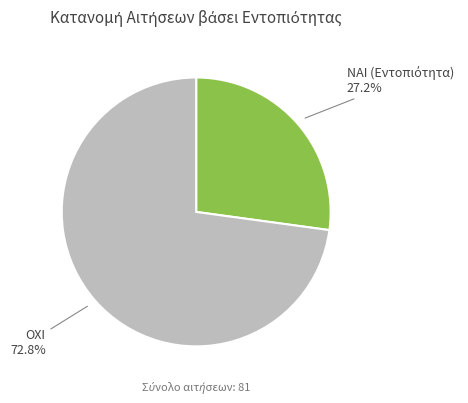

Is there any slice that represents more than half of the pie?

Yes